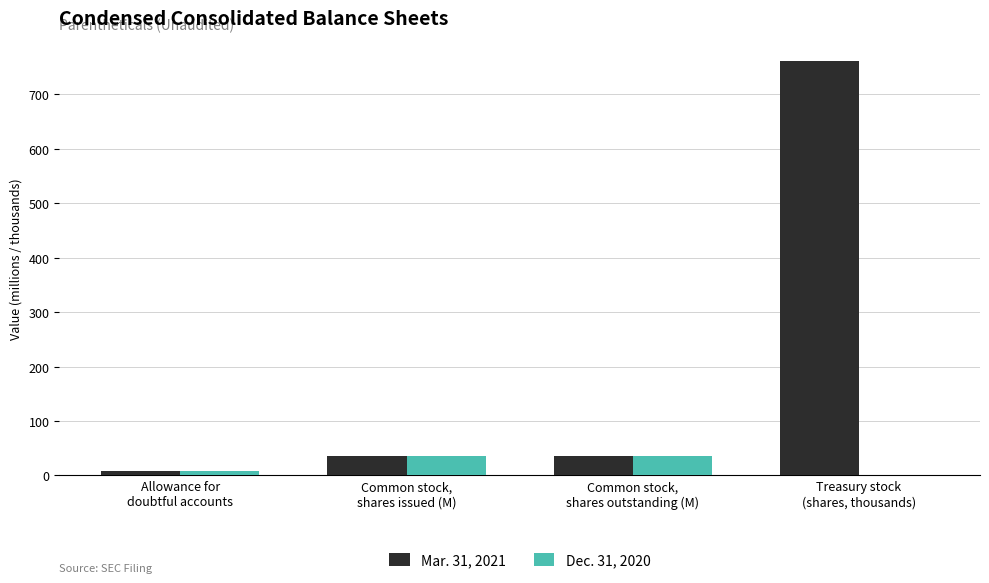

Which series has the largest total across all categories?

Mar. 31, 2021